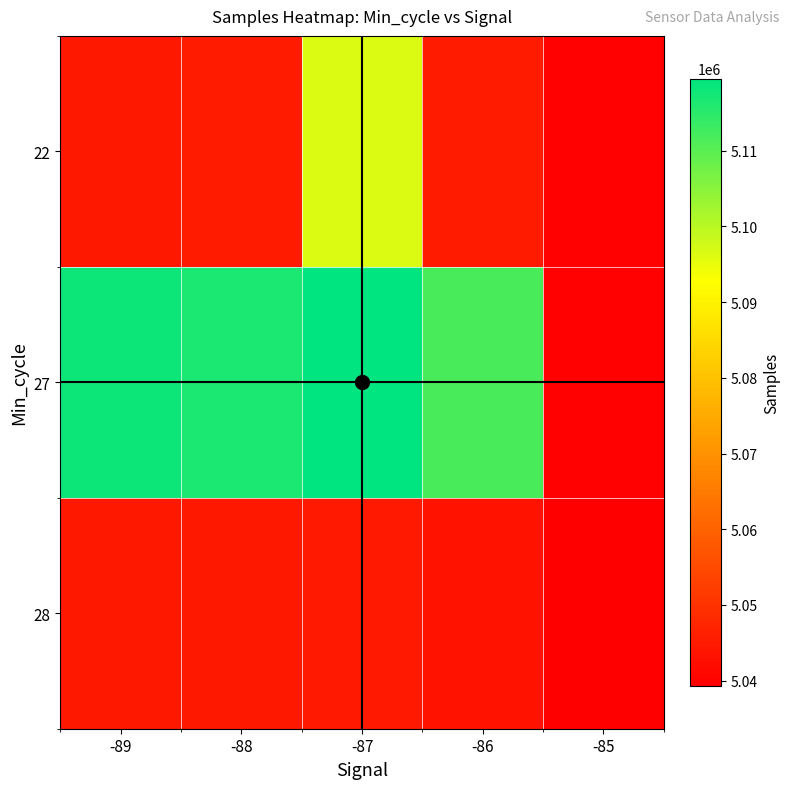

What is the total value across all series at -86?

15200019